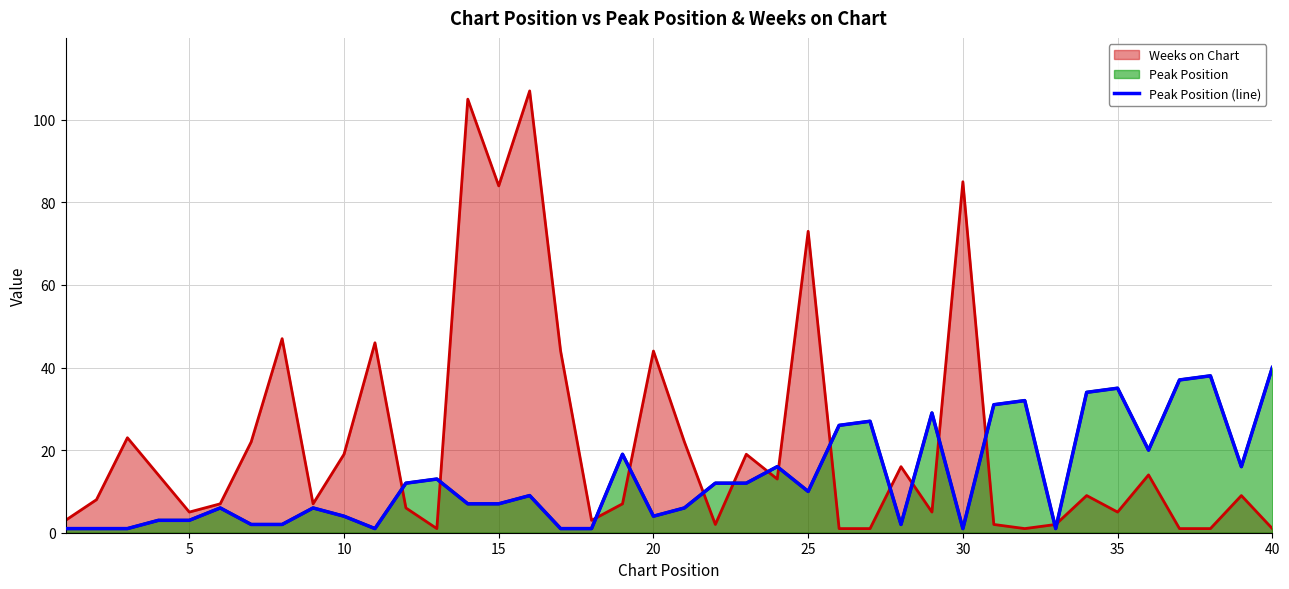

Does the chart display data point markers on the line(s)?

No